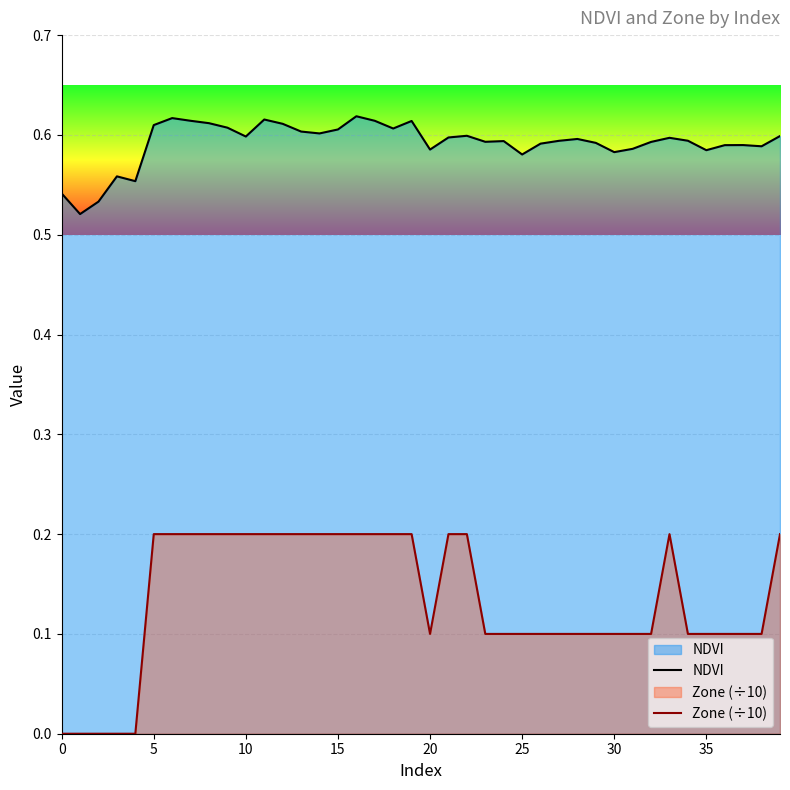

Between 12 and 19, which series saw the biggest shift?

NDVI